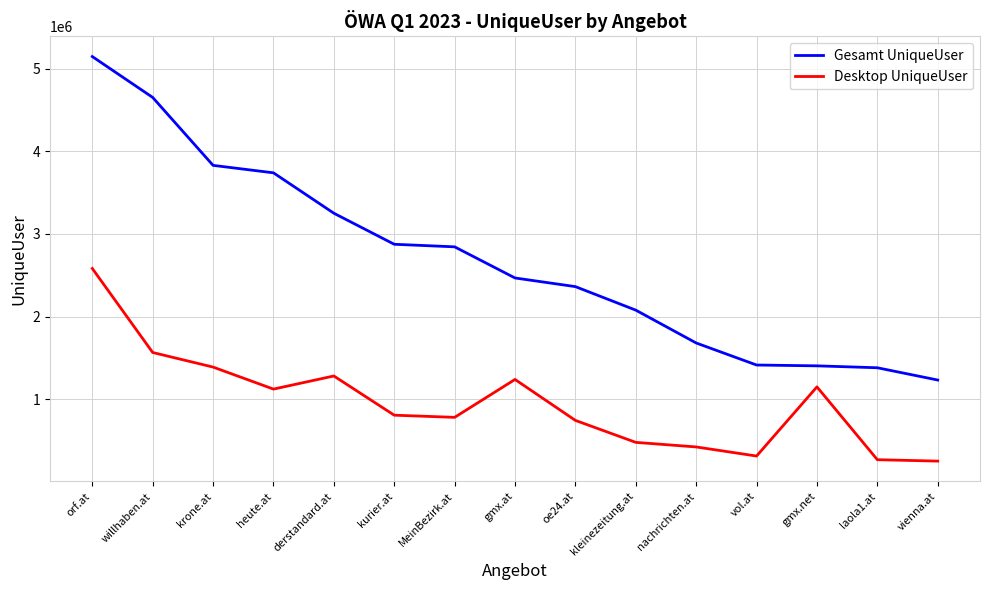

What are all the series names shown in the legend?

Gesamt UniqueUser, Desktop UniqueUser